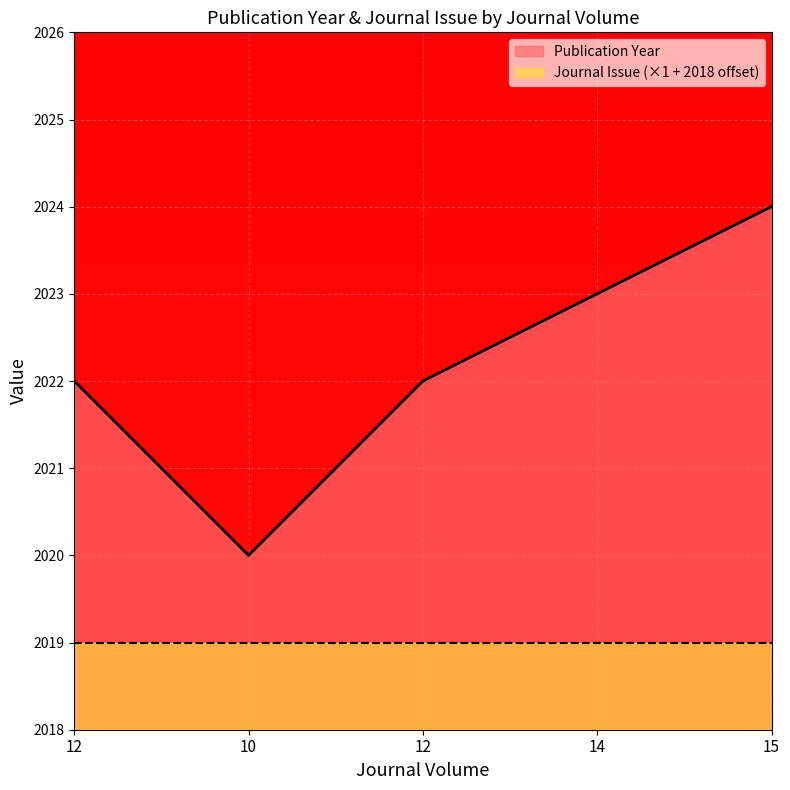

How many lines are shown in the chart?

2